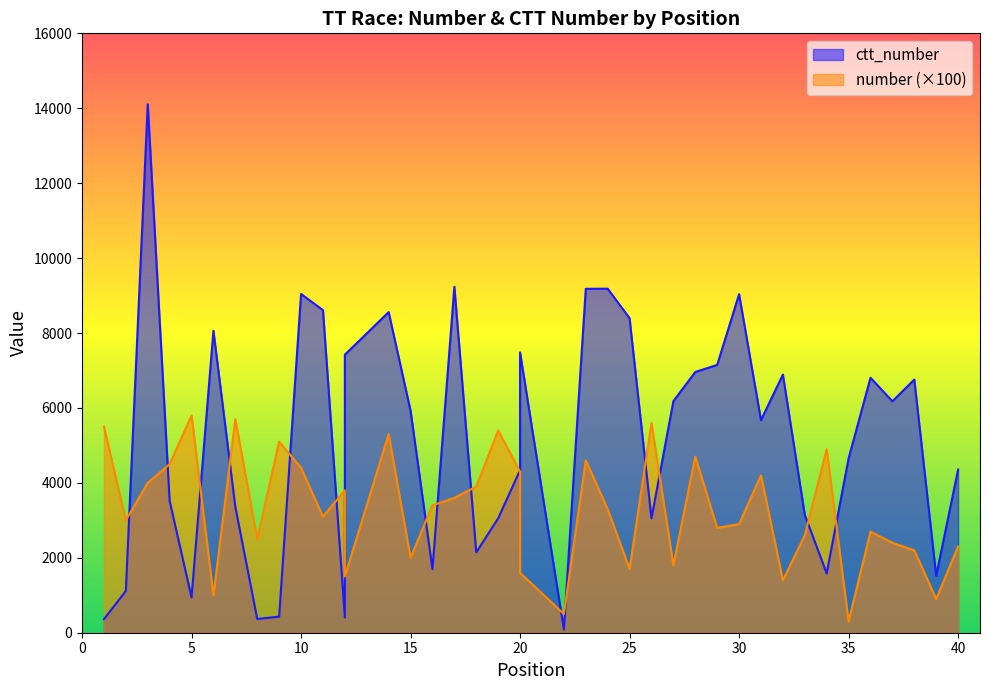

How many lines are shown in the chart?

2